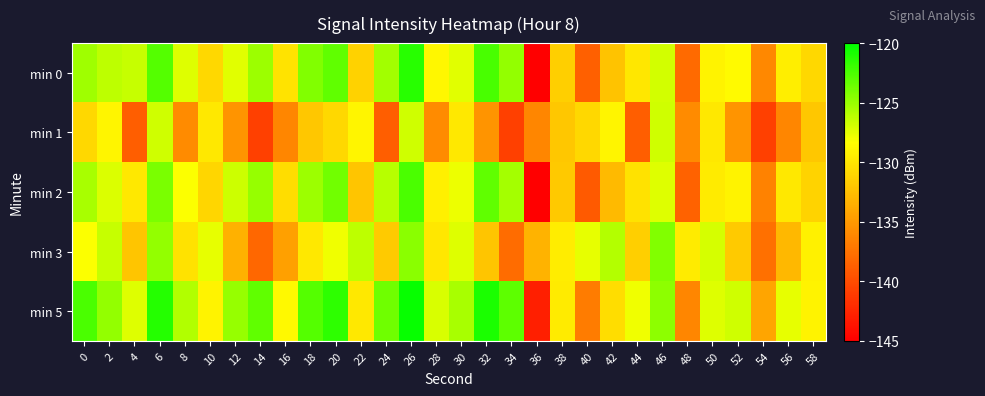

What is the total value across all series at 8?

-647.4